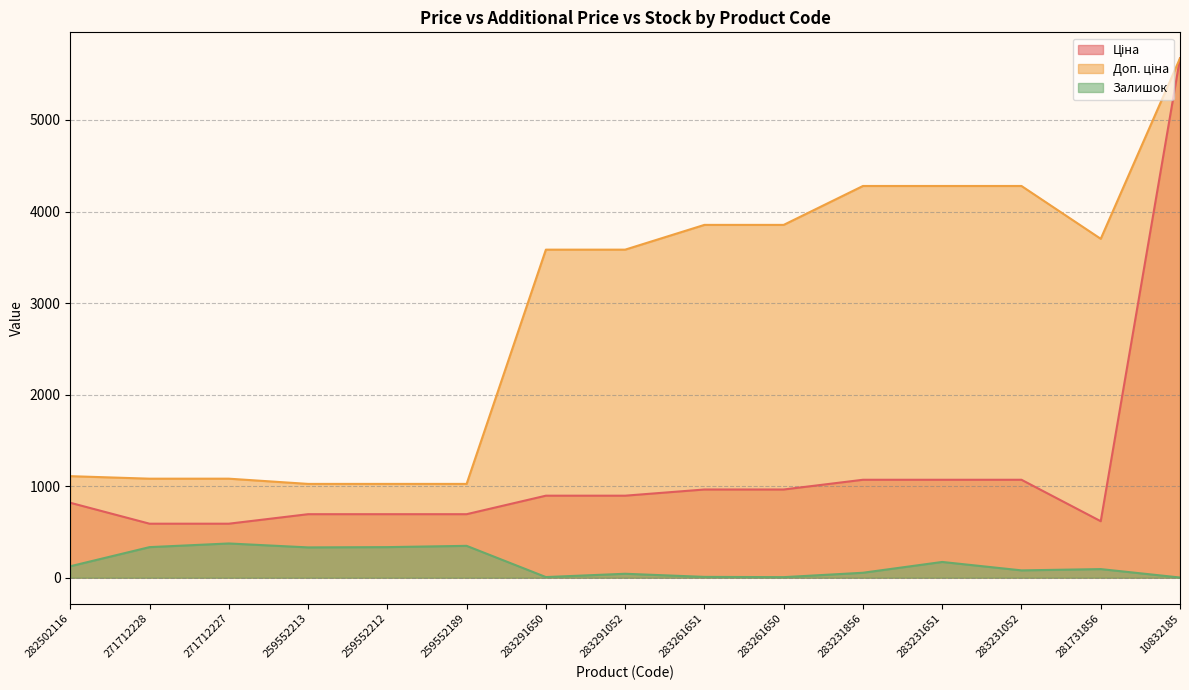

In Доп. ціна, how many points are lower than both neighbors (excluding endpoints)?

1